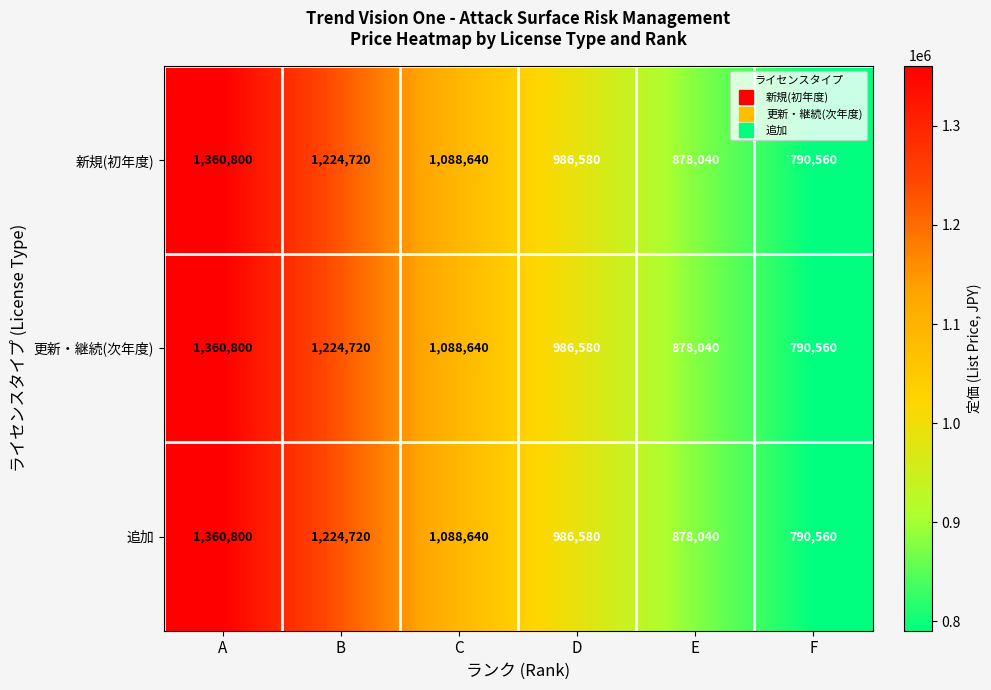

Where is 追加 nearest to the value 1075680?

C